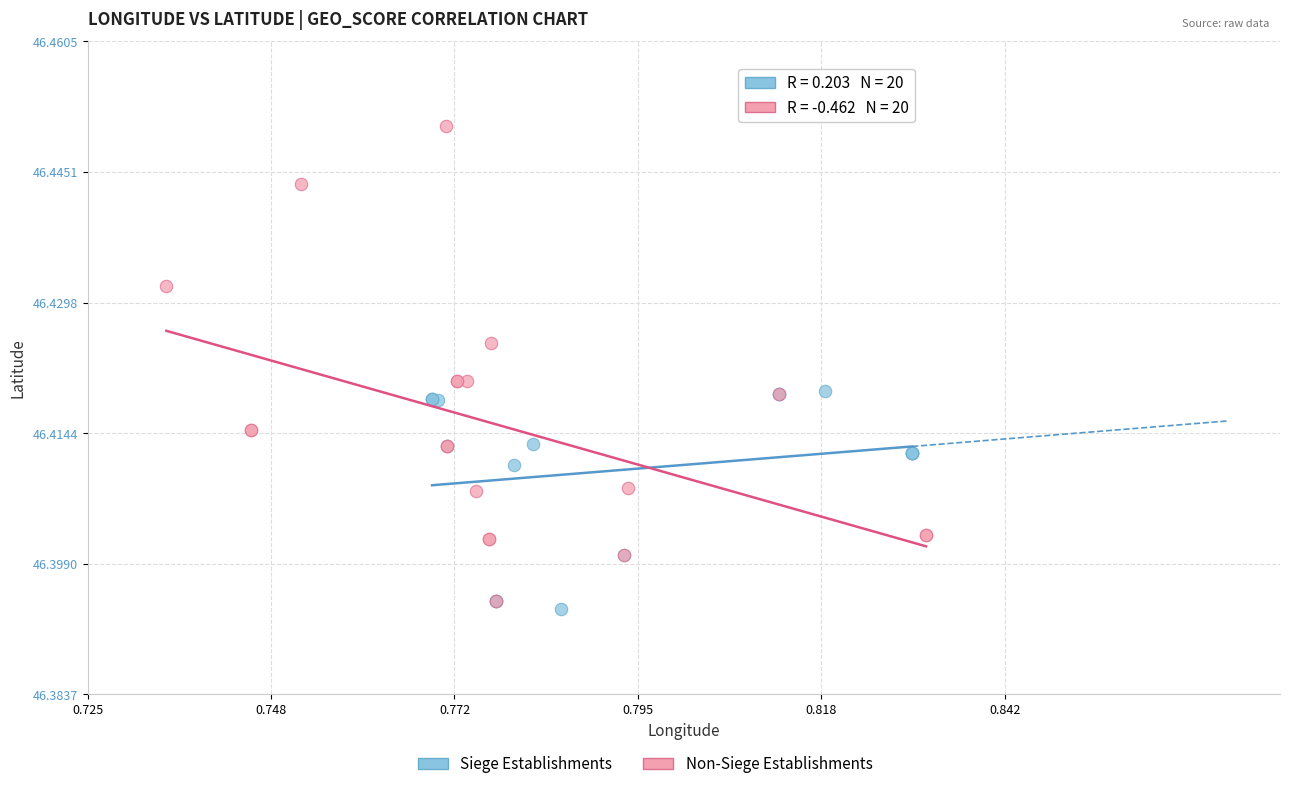

Which series reaches the minimum Y coordinate?

Siege Establishments